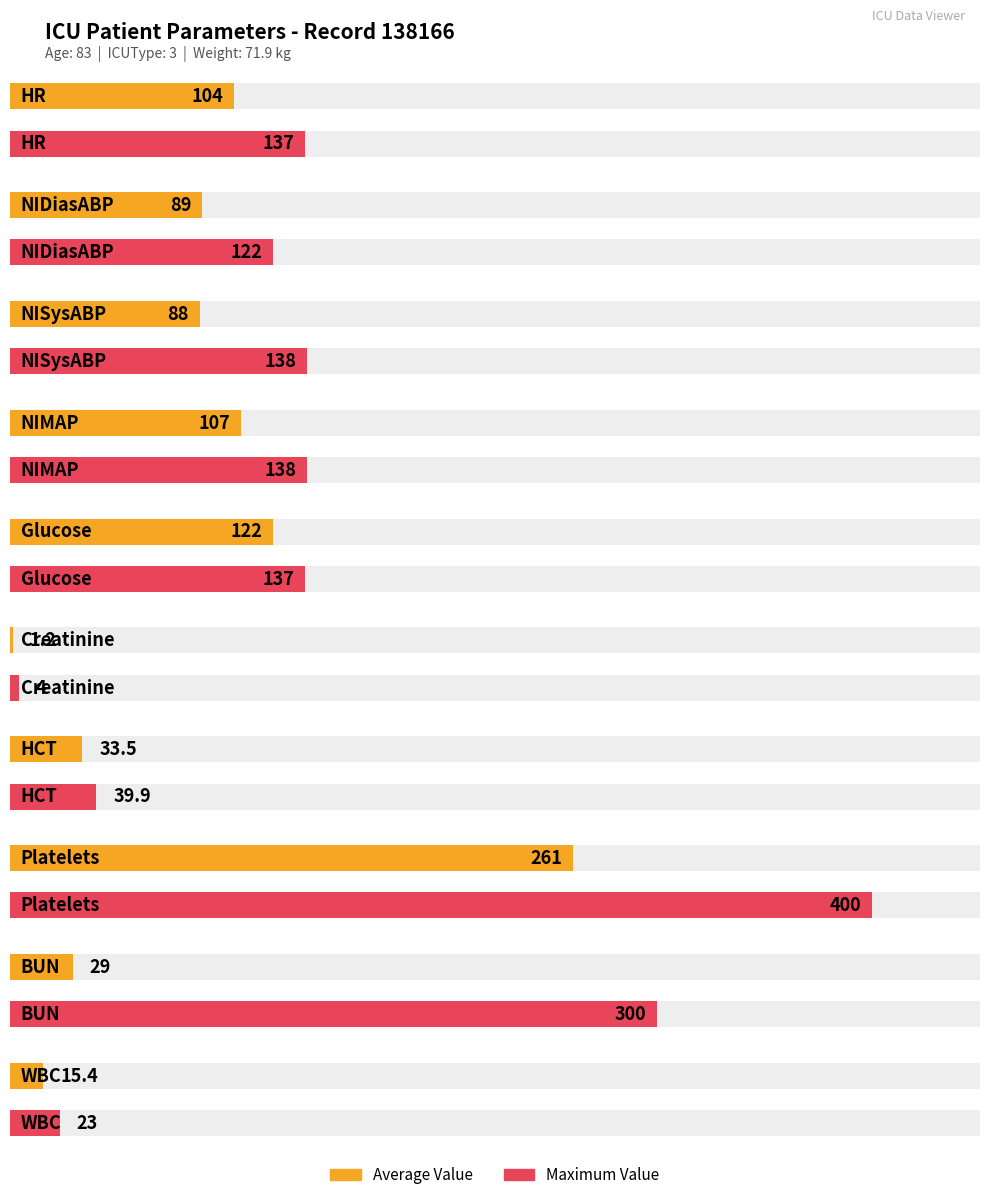

Rank the categories by Maximum Value value from lowest to highest.

Creatinine, WBC, HCT, NIDiasABP, HR, Glucose, NISysABP, NIMAP, BUN, Platelets